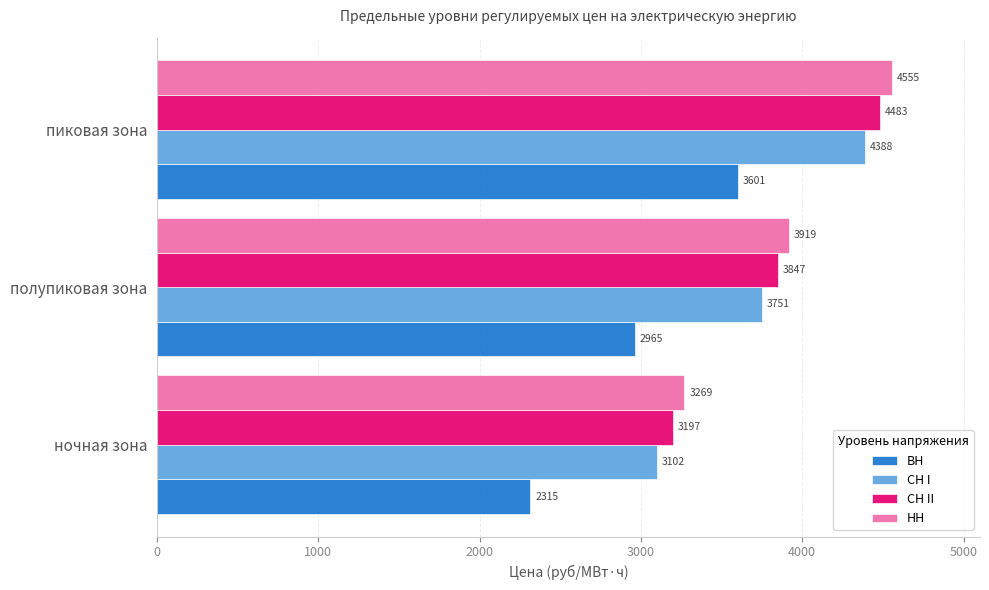

What is the difference between the maximum and minimum values in the СН II series?

1286.0